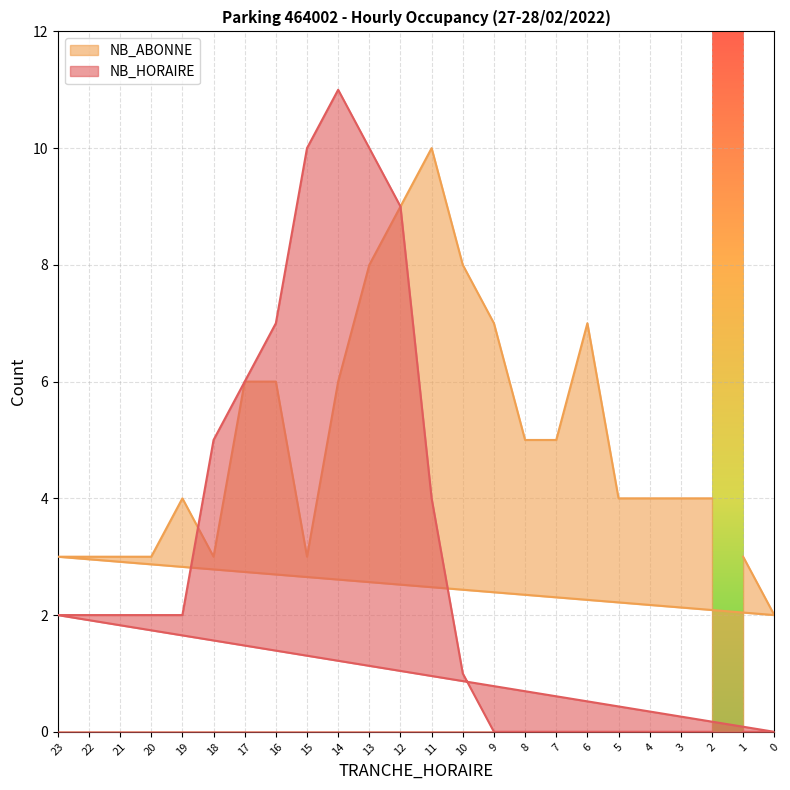

How many series are shown in this chart?

2